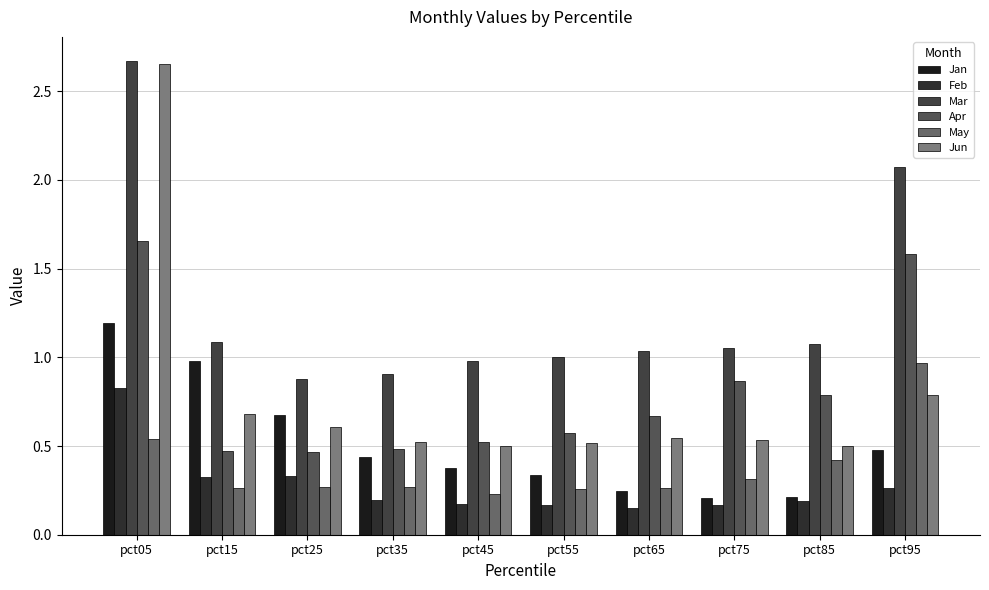

What is the value of the Mar bar at the 10th from the left?

2.1